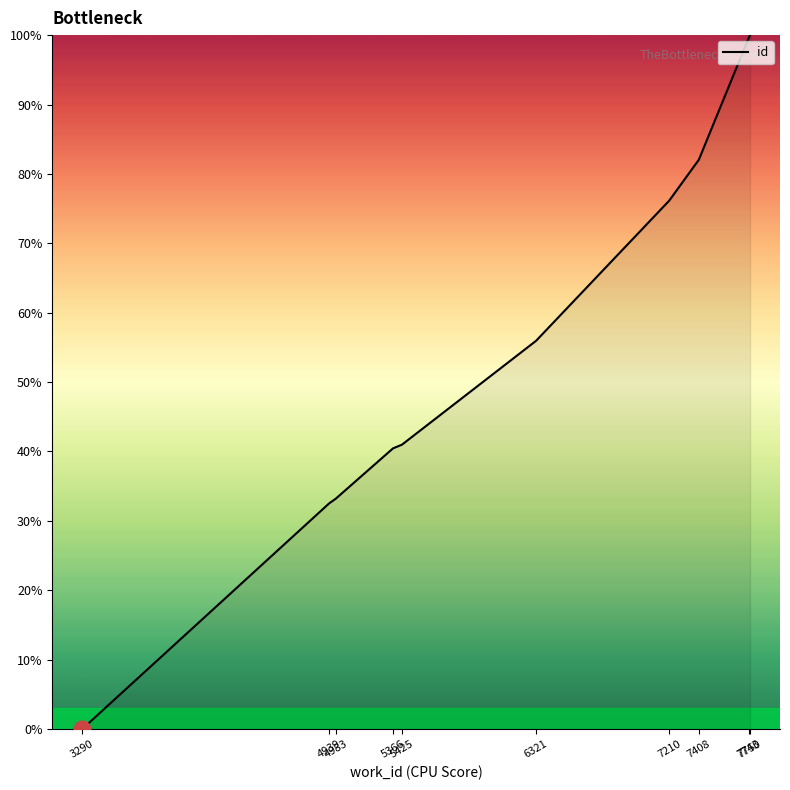

What is the difference between the maximum and minimum values?

100.0